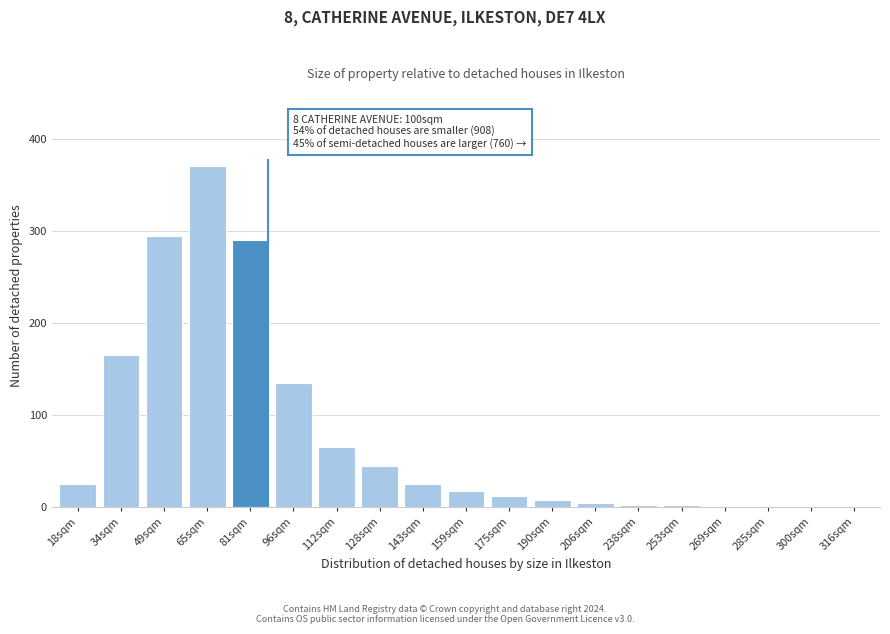

What is the sum of all values?

1467